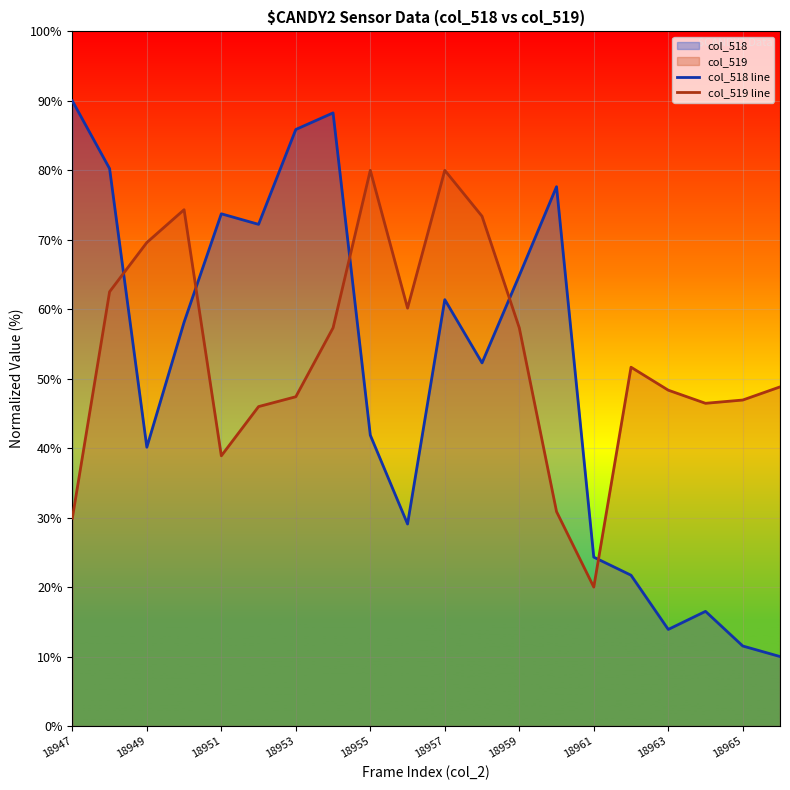

What is the value of the col_518 line point at the 18th from the left?

16.5